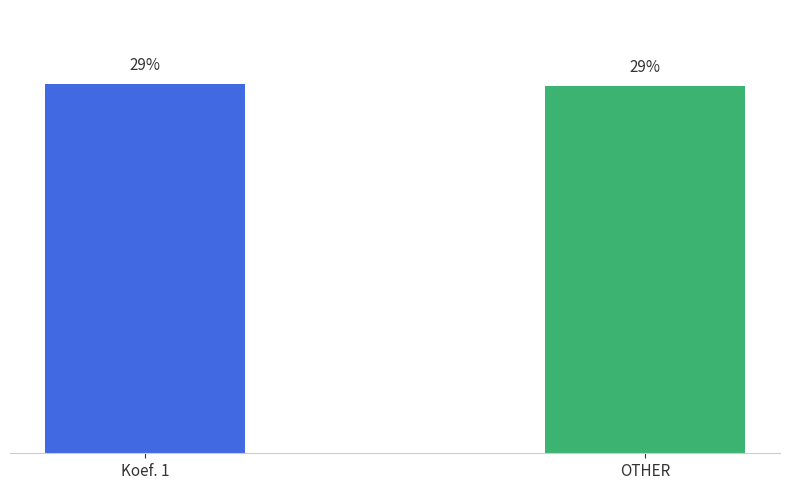

Where is the data nearest to the value 28?

OTHER